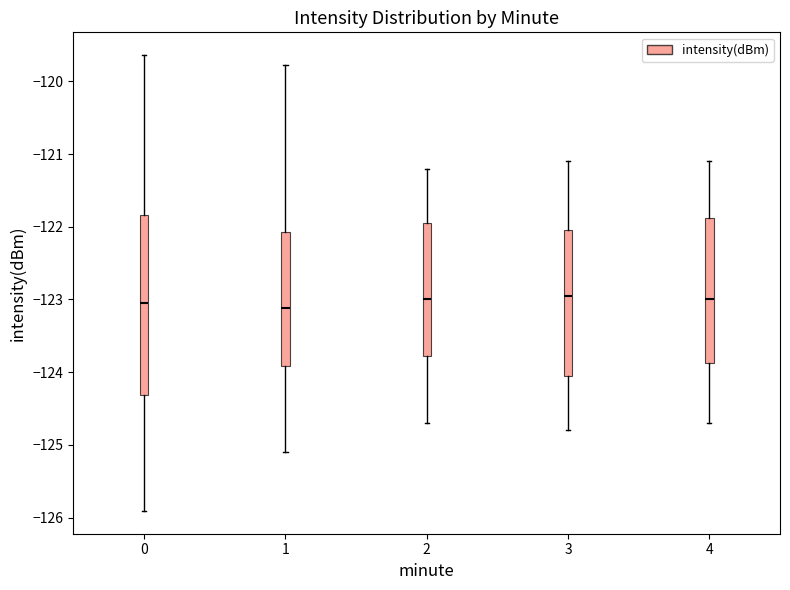

Reading left to right, transcribe this box plot: for each box, give where its median line is, the range the box spans, and where its two whiskers end, as read against the y-axis. The values are not printed on the chart, so give them approximately, as read against the axis.

0: median -123.0, box -124.3 to -121.8, whiskers -125.9 to -119.6
1: median -123.1, box -123.9 to -122.1, whiskers -125.1 to -119.8
2: median -123.0, box -123.8 to -121.9, whiskers -124.7 to -121.2
3: median -122.9, box -124.0 to -122.0, whiskers -124.8 to -121.1
4: median -123.0, box -123.9 to -121.9, whiskers -124.7 to -121.1